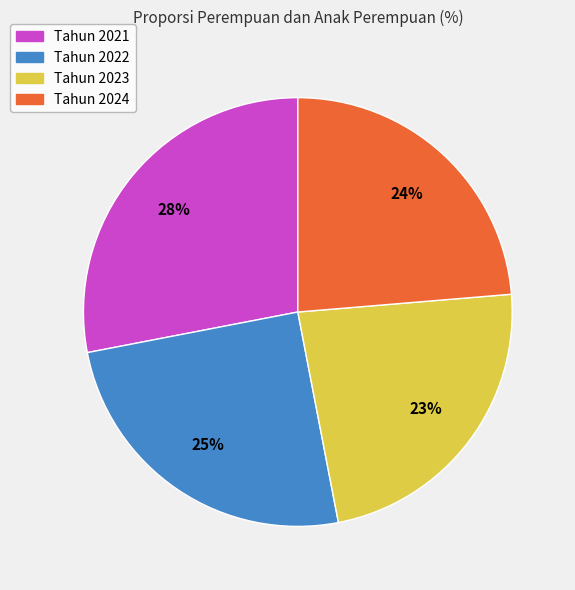

How many slices are in this pie chart?

4